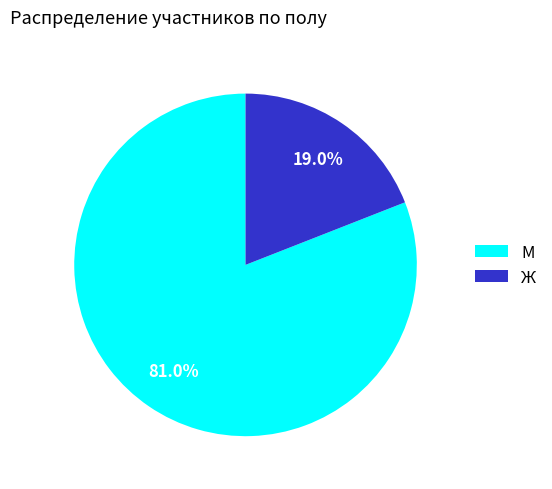

Does Ж account for over 50% of the chart?

No